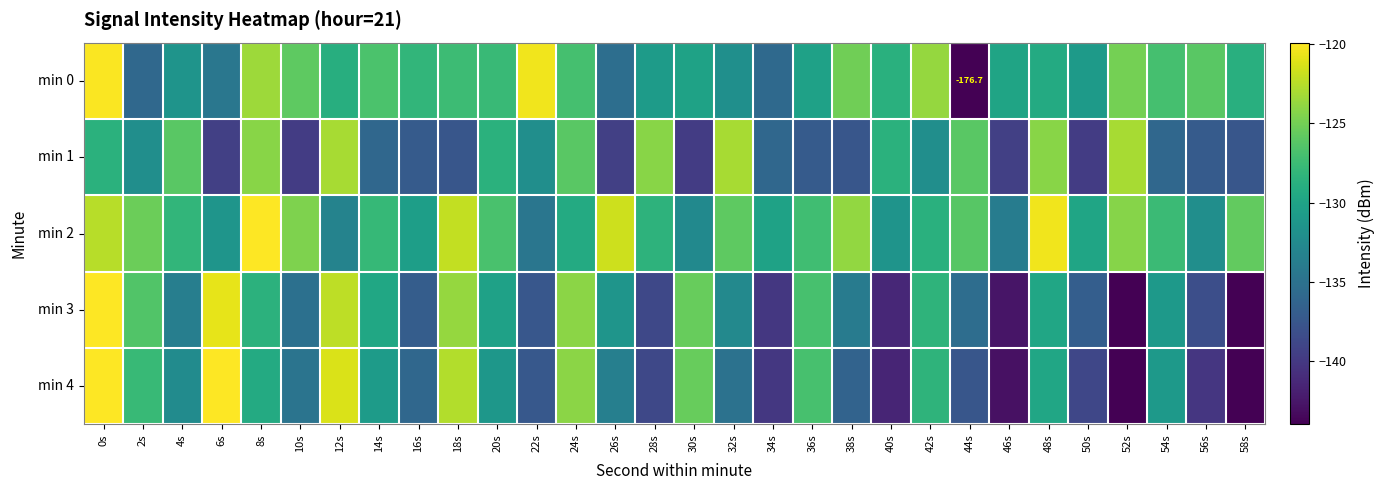

The min 4 series shows -186.2 at 56s. True or false?

False